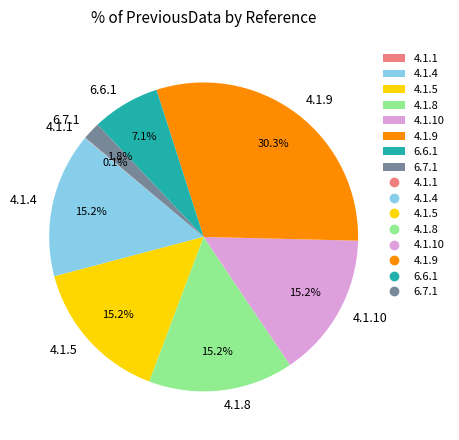

What is the largest slice in the pie chart?

4.1.9